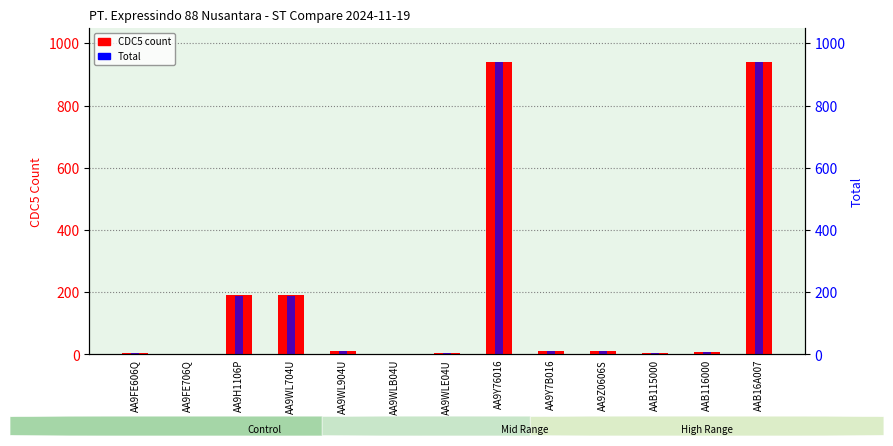

What is the greatest value displayed?

941